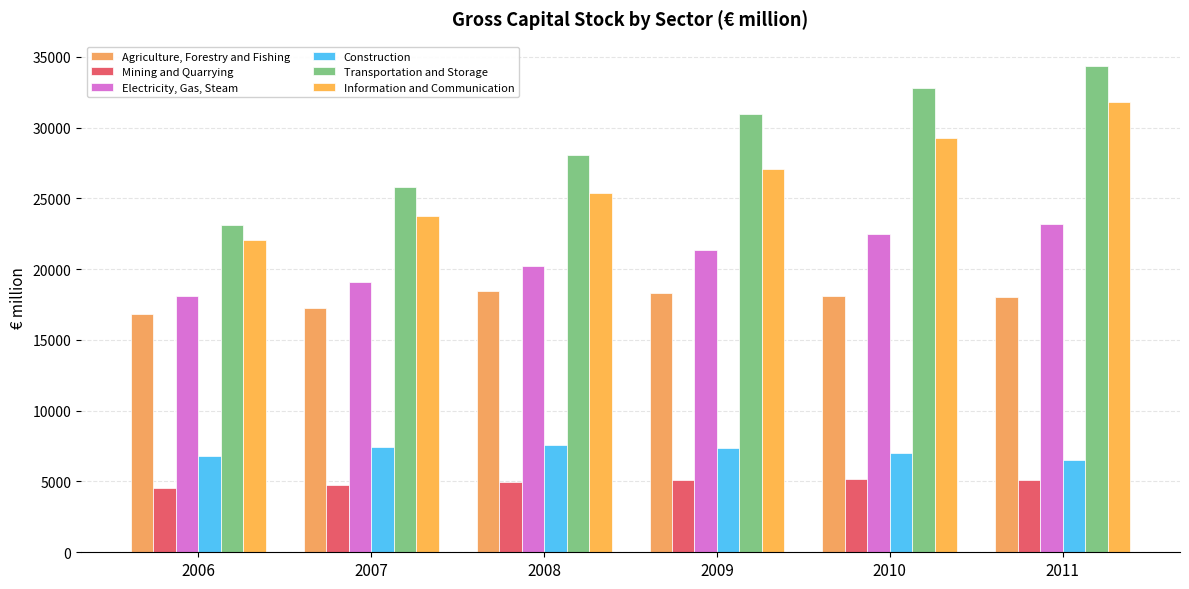

The value of Mining and Quarrying at 2007 is 6347.8. True or false?

False